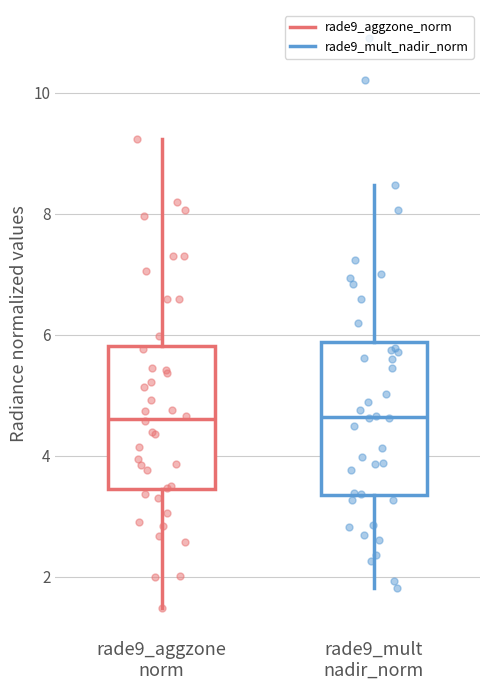

Where does the upper whisker of the box for rade9_mult nadir_norm end on the y-axis? The values are not printed on the chart, so give them approximately, as read against the axis.

8.4